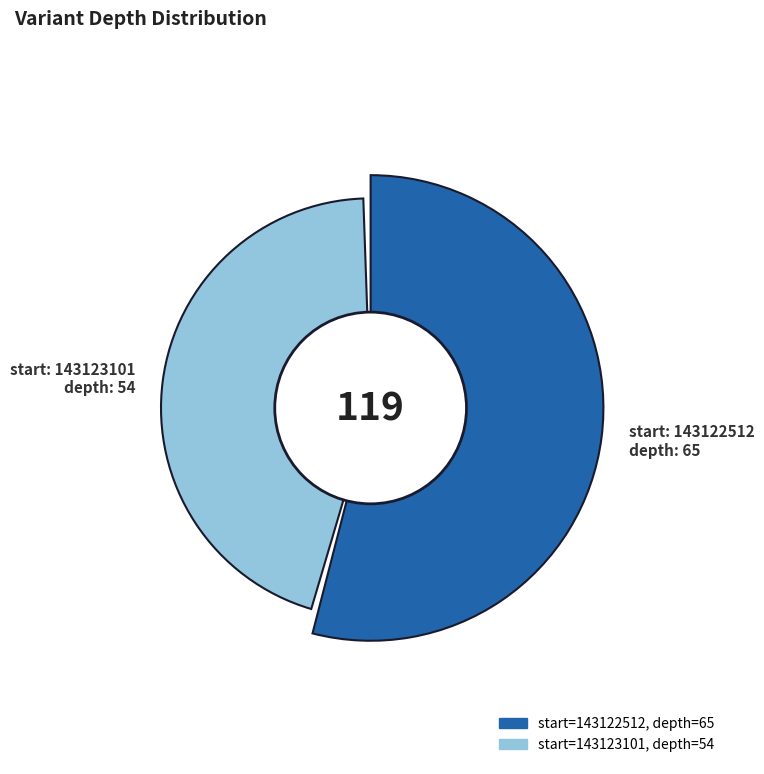

True or false: 143122512 accounts for 55% of the total.

True